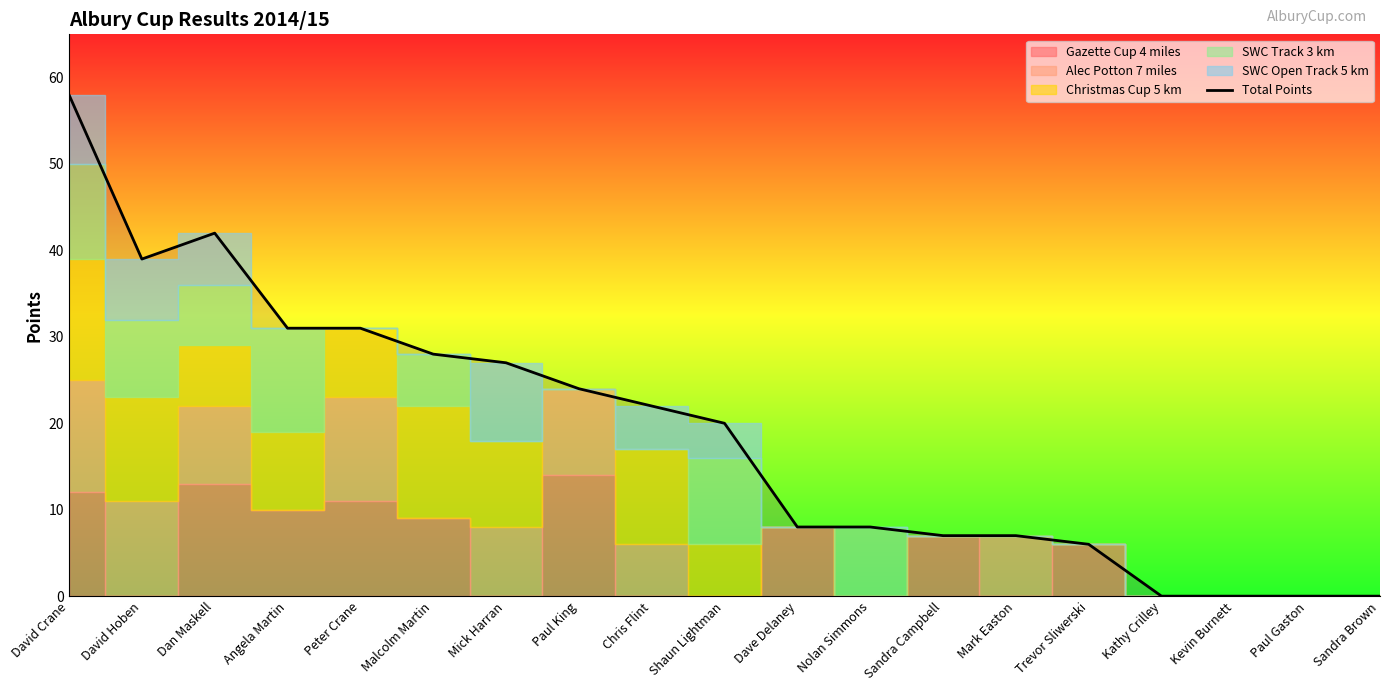

Reading left to right, what are all the values shown in this chart?

58	39	42	31	31	28	27	24	22	20	8	8	7	7	6	0	0	0	0